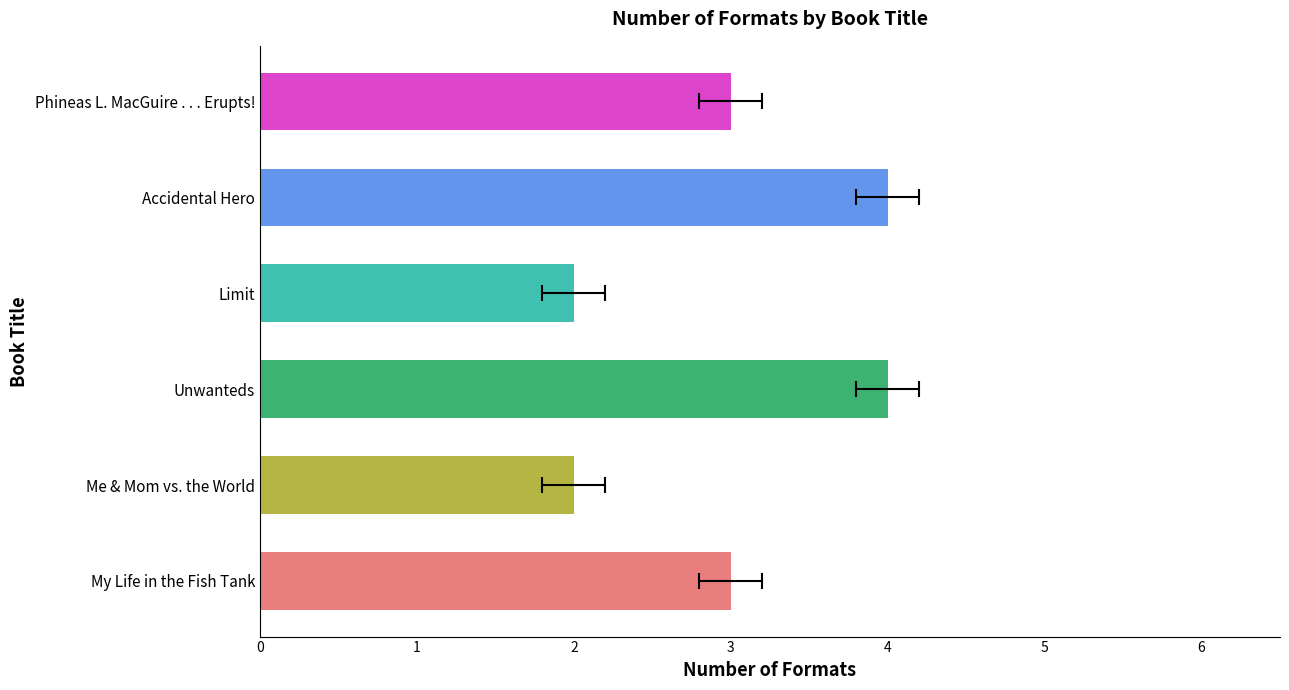

Reading left to right, extract all data points from this chart.

3	2	4	2	4	3